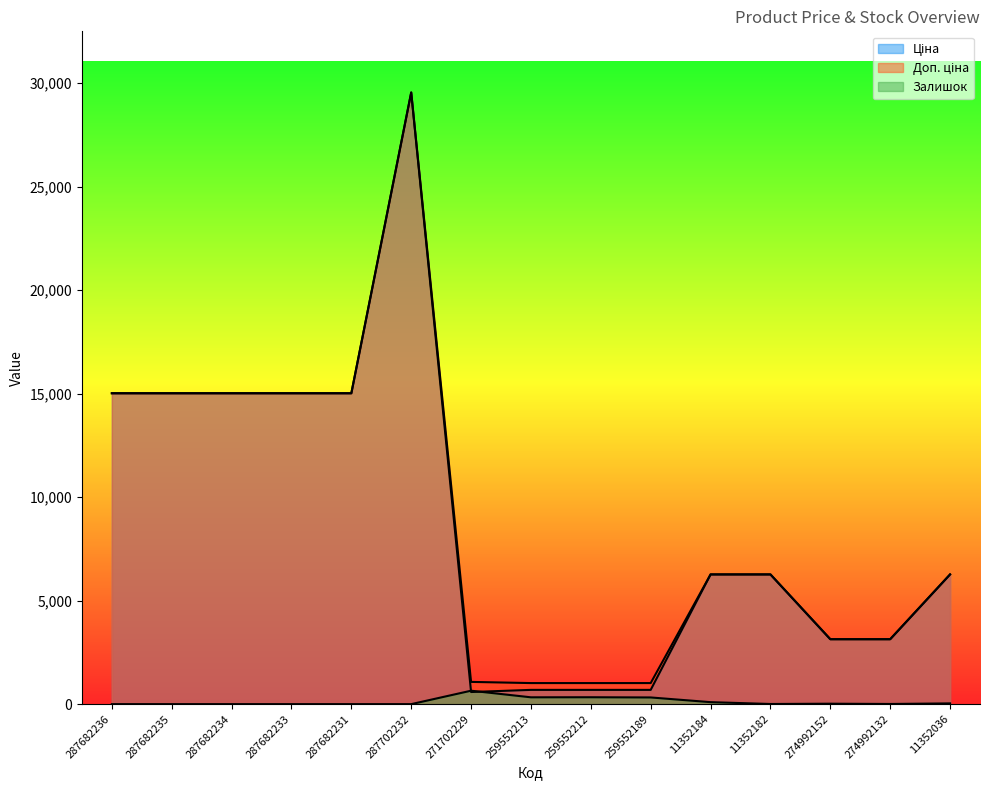

How many lines are shown in the chart?

3